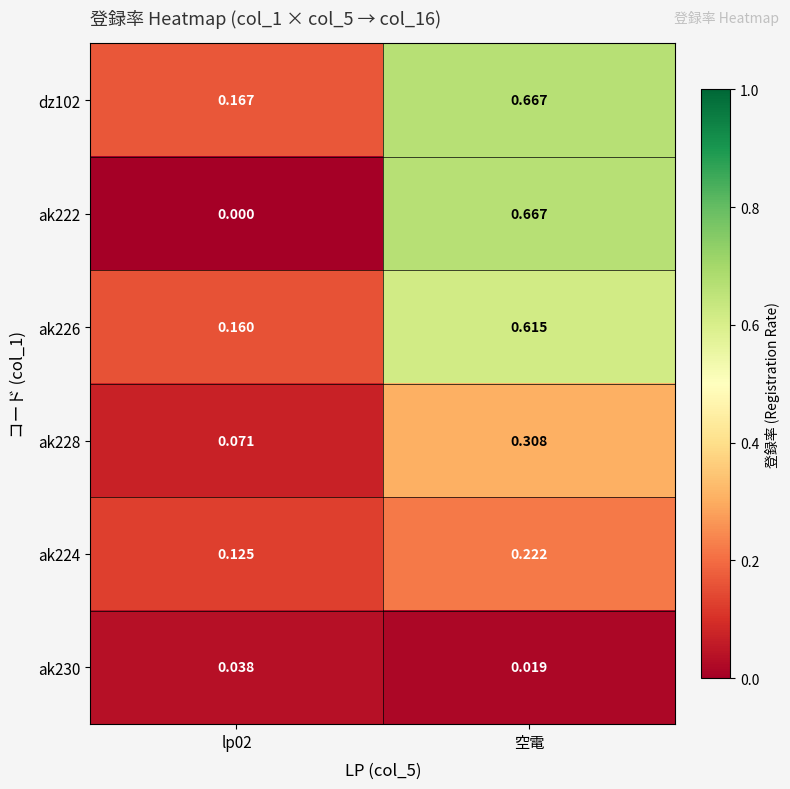

At which label does ak226 reach its peak?

空電